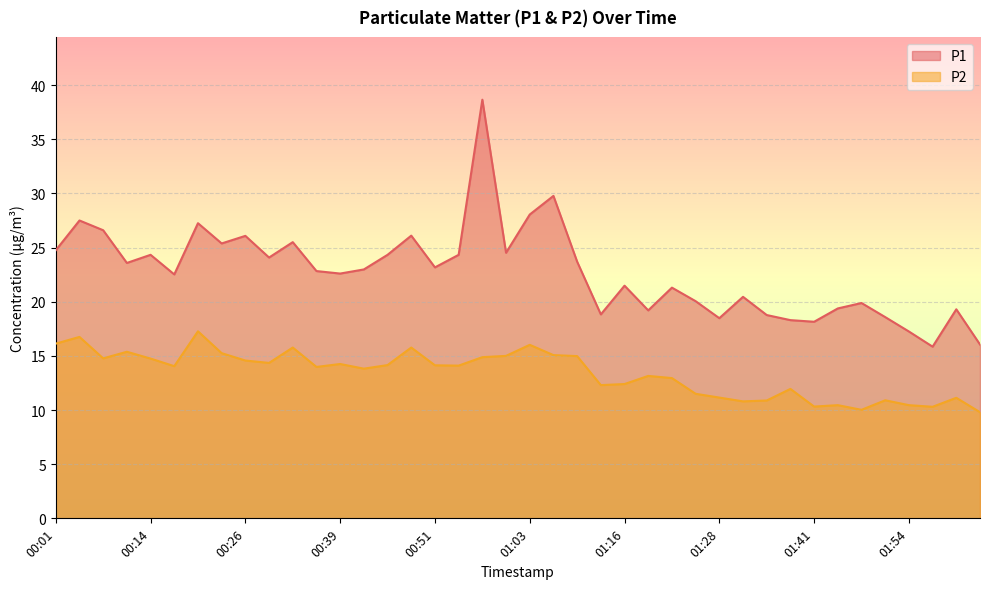

At which label does P2 reach its peak?

00:20